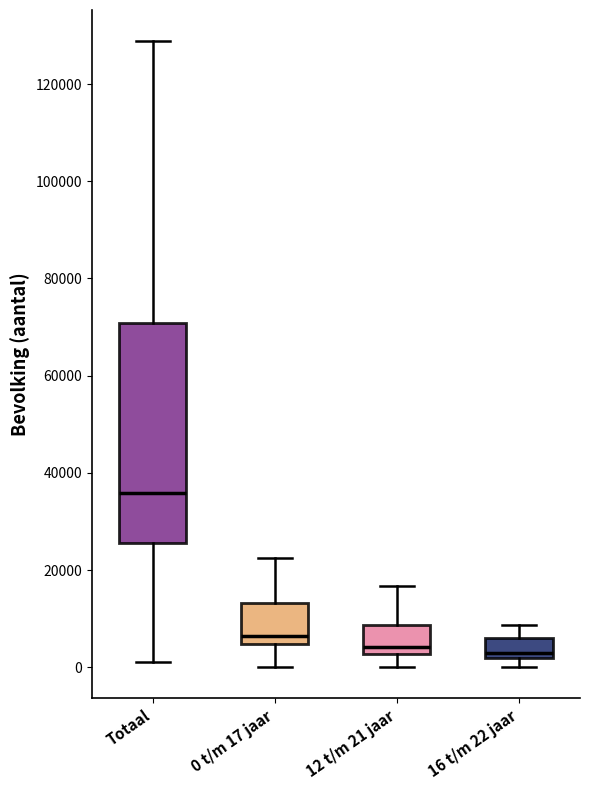

Reading left to right, read every box against the y-axis: the position of its median line, the range the box covers, and the ends of its whiskers. The values are not printed on the chart, so give them approximately, as read against the axis.

Totaal: median 36000, box 26000 to 70000, whiskers 0 to 128000
0 t/m 17 jaar: median 6000, box 4000 to 14000, whiskers 0 to 22000
12 t/m 21 jaar: median 4000, box 2000 to 8000, whiskers 0 to 16000
16 t/m 22 jaar: median 2000 (just above the box's lower edge), box 2000 to 6000, whiskers 0 to 8000